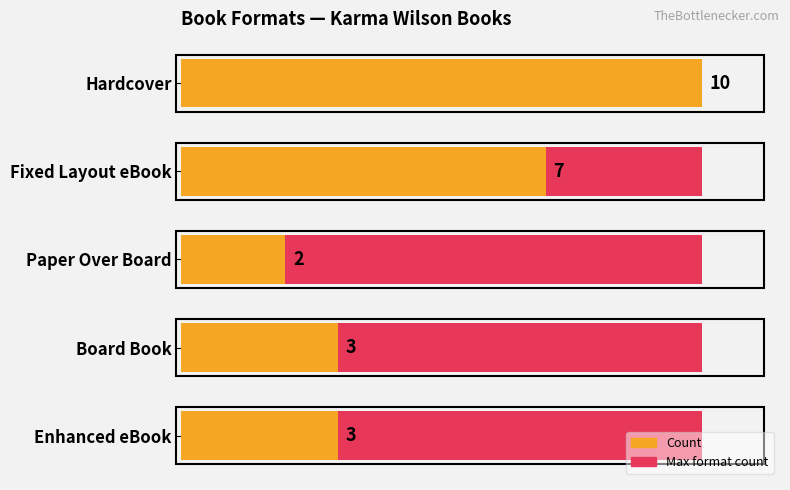

Does the chart contain any negative values?

No